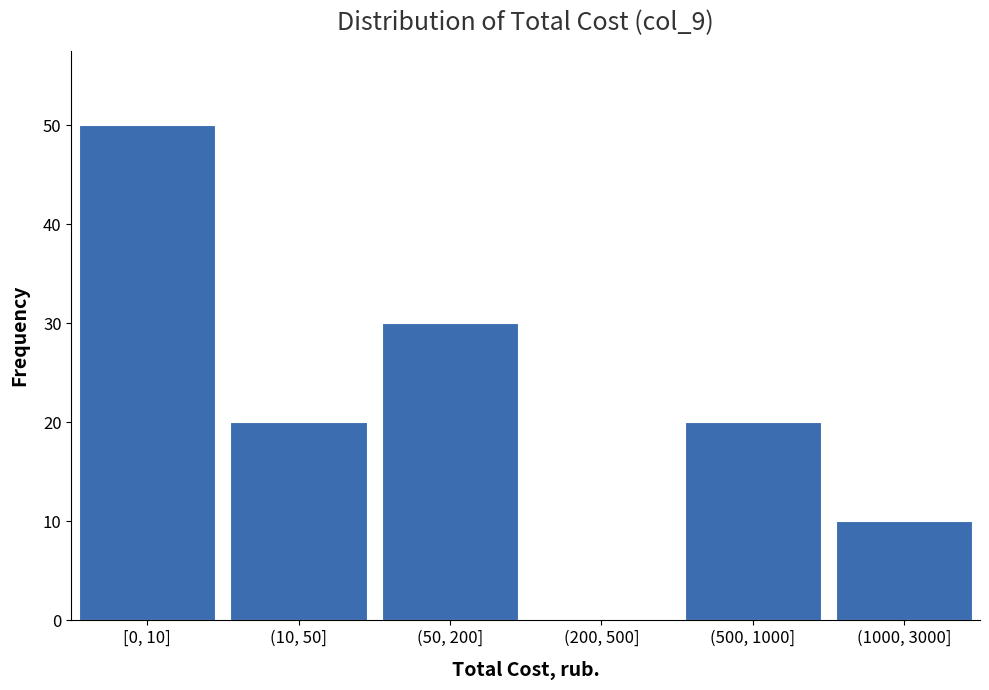

Reading left to right, what are all the values shown in this chart?

[0, 10]=50	(10, 50]=20	(50, 200]=30	(200, 500]=0	(500, 1000]=20	(1000, 3000]=10